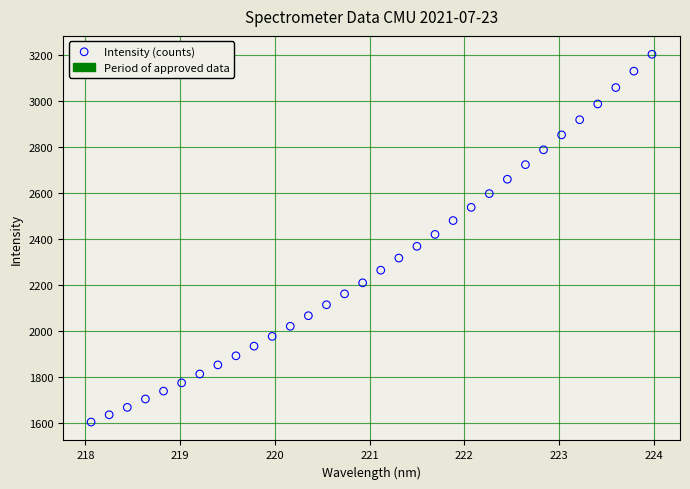

What is the range of X values (max minus min)?

5.9